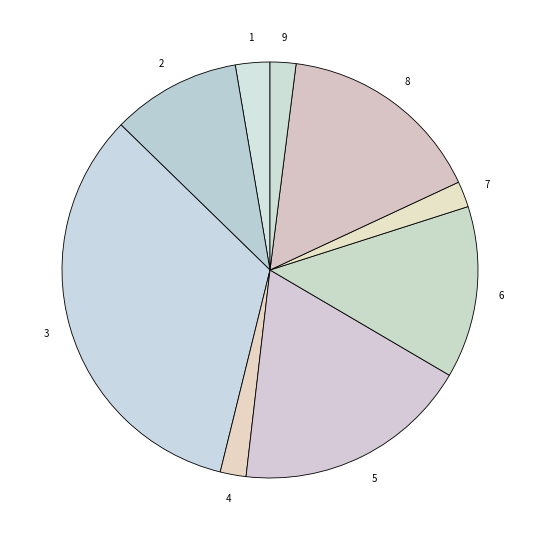

To the nearest percent, what is the difference between the largest and smallest slice percentages?

31%